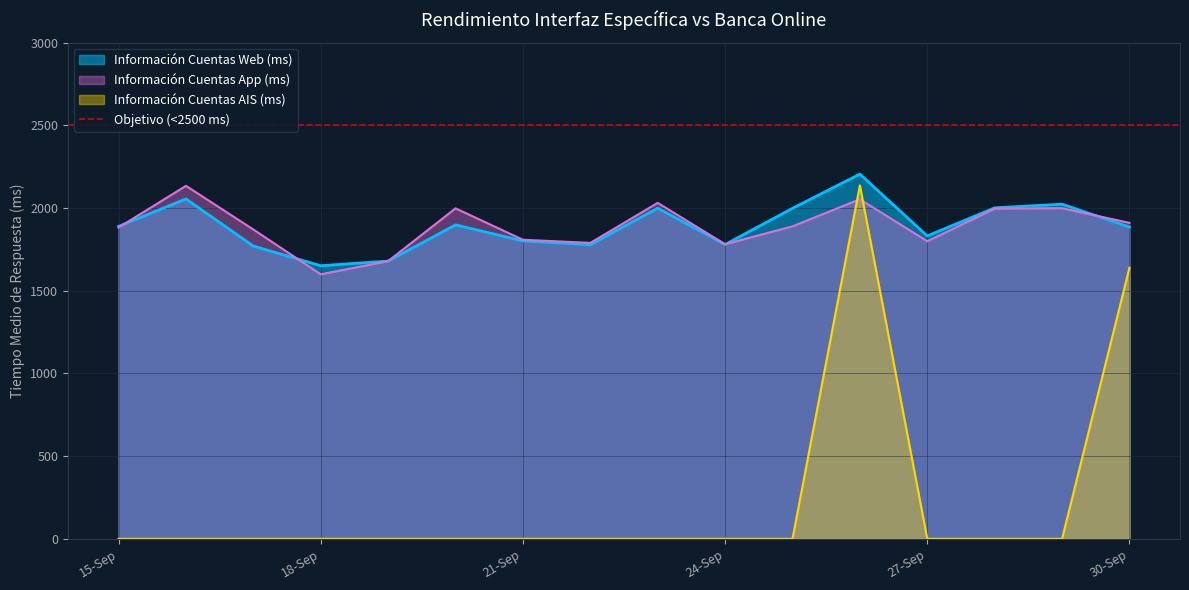

What is the maximum value shown in the chart?

2205